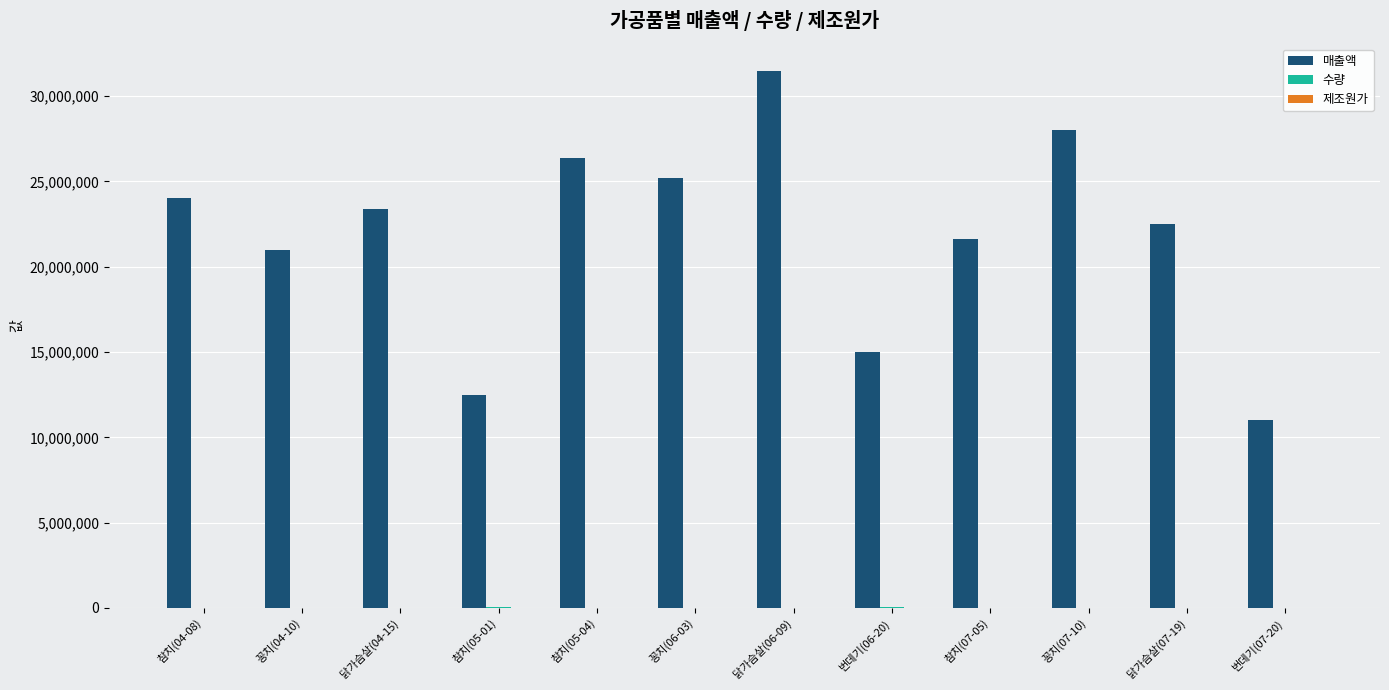

What is the sum of all 매출액 values?

262100000